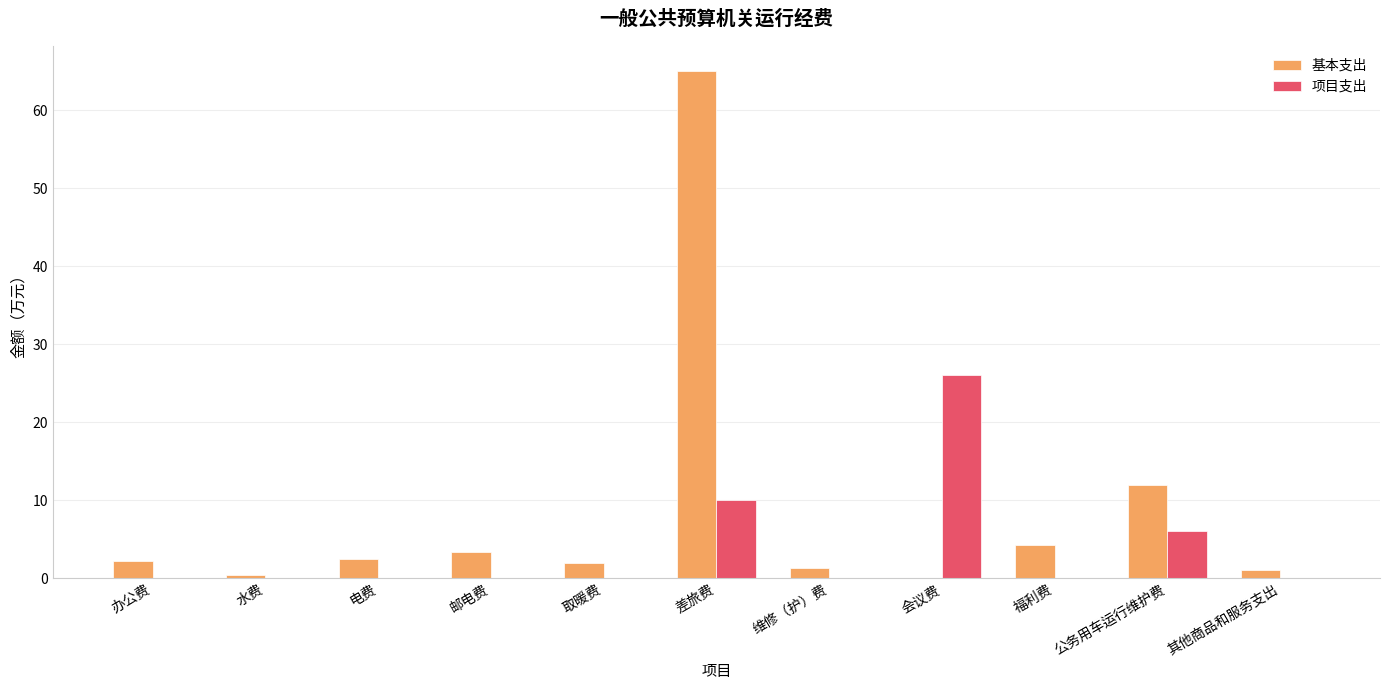

Count the number of data series in this chart.

2